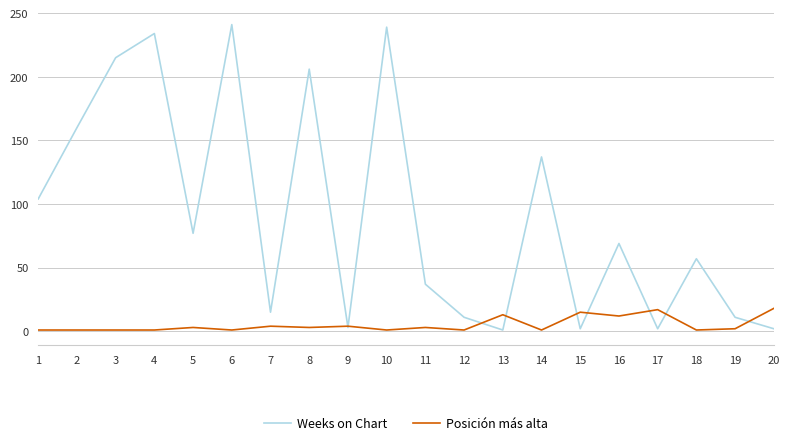

What is the difference between the second highest and second lowest values in the Weeks on Chart series?

237